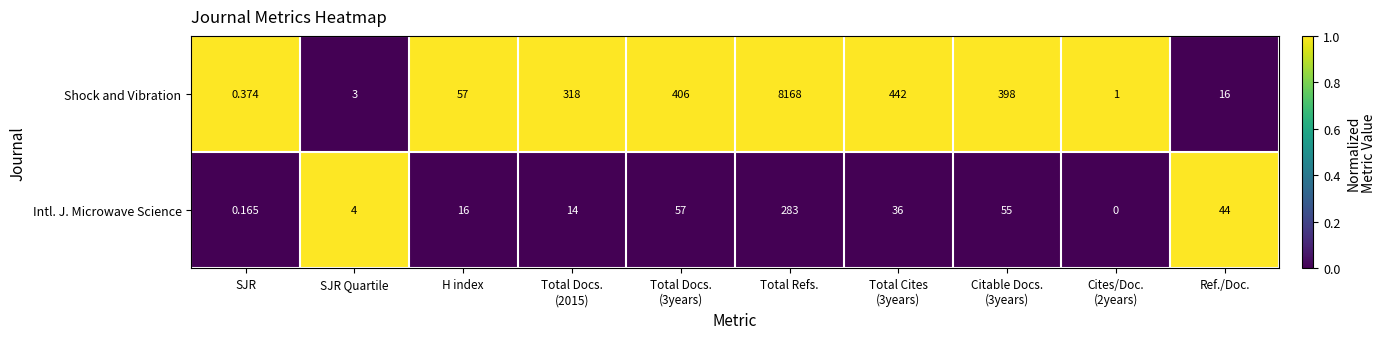

Which series has the largest total across all categories?

Shock and Vibration